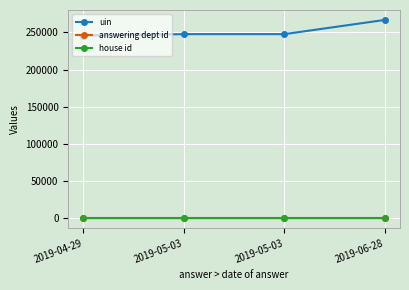

Count the number of categories in the chart.

4